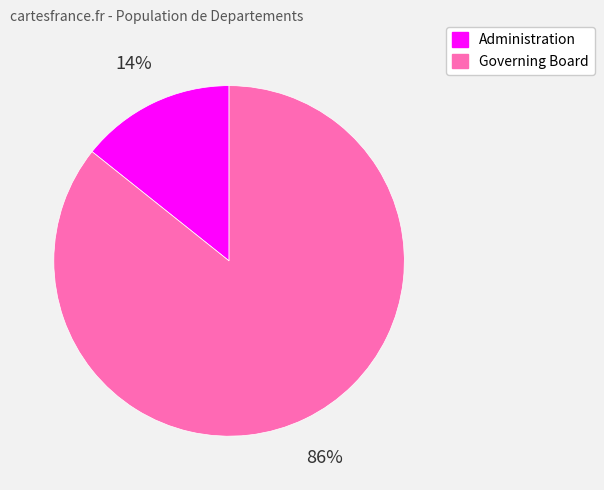

To the nearest percent, what portion does Governing Board represent?

86%